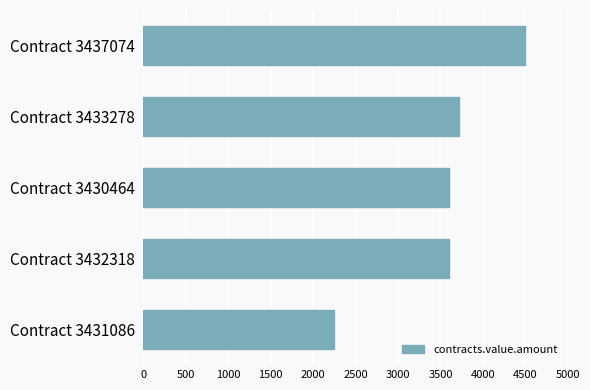

True or false: the data shows 5946 at Contract 3432318.

False